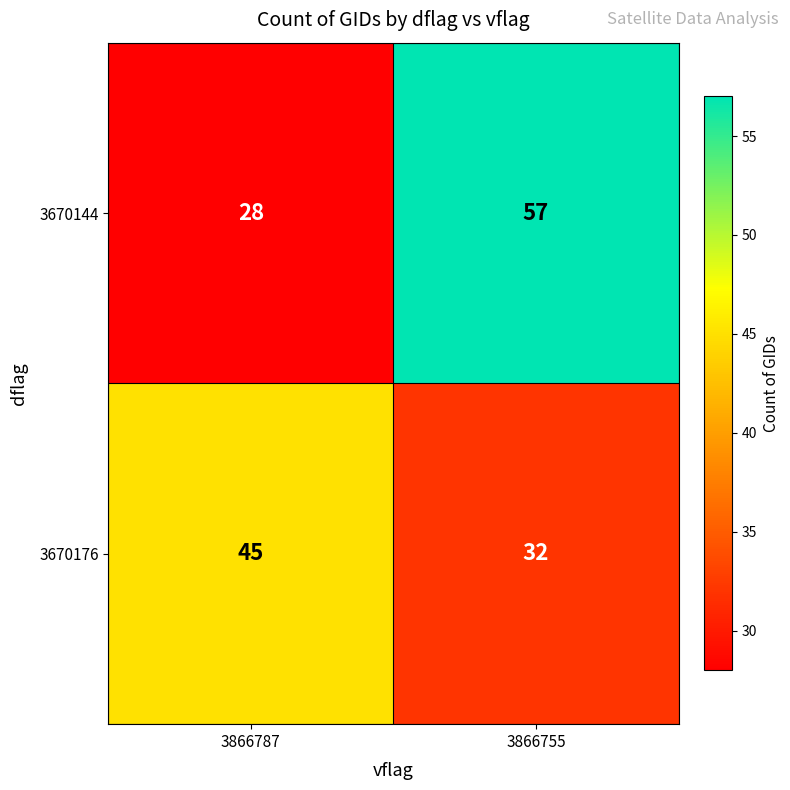

The value of 3670144 at 3866755 is 99. True or false?

False